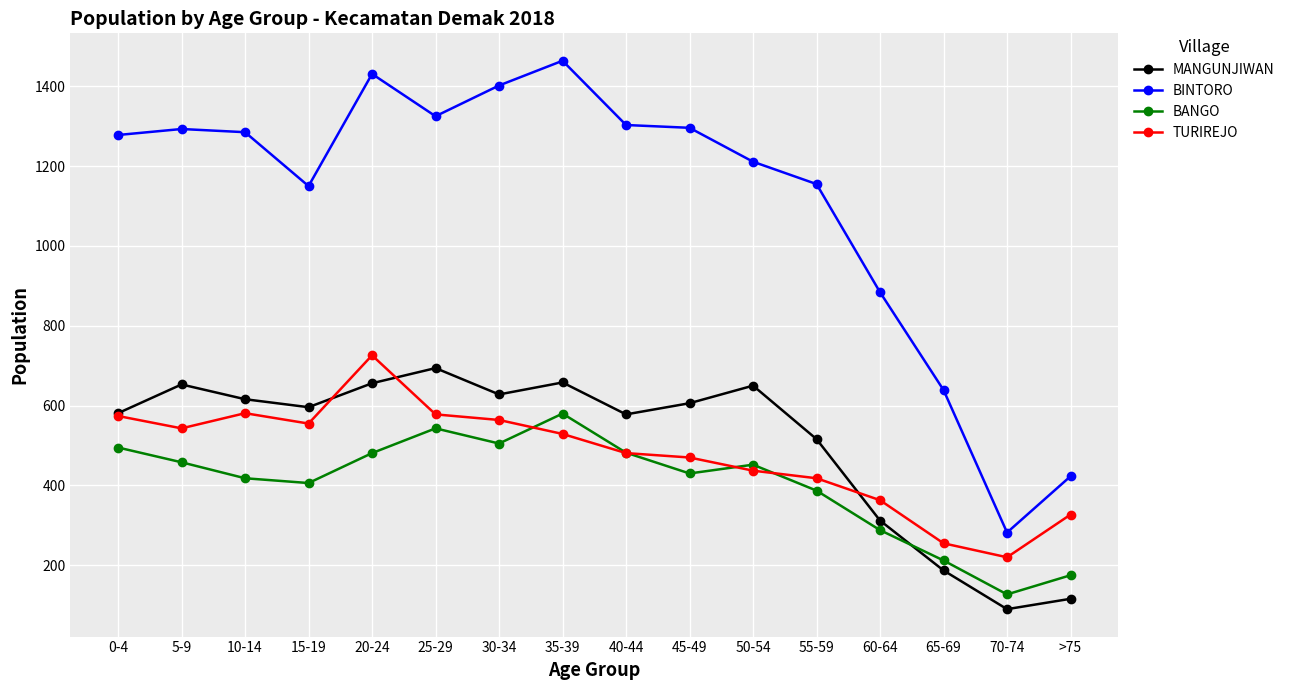

At 30-34, list the series in order from smallest to largest.

BANGO, TURIREJO, MANGUNJIWAN, BINTORO